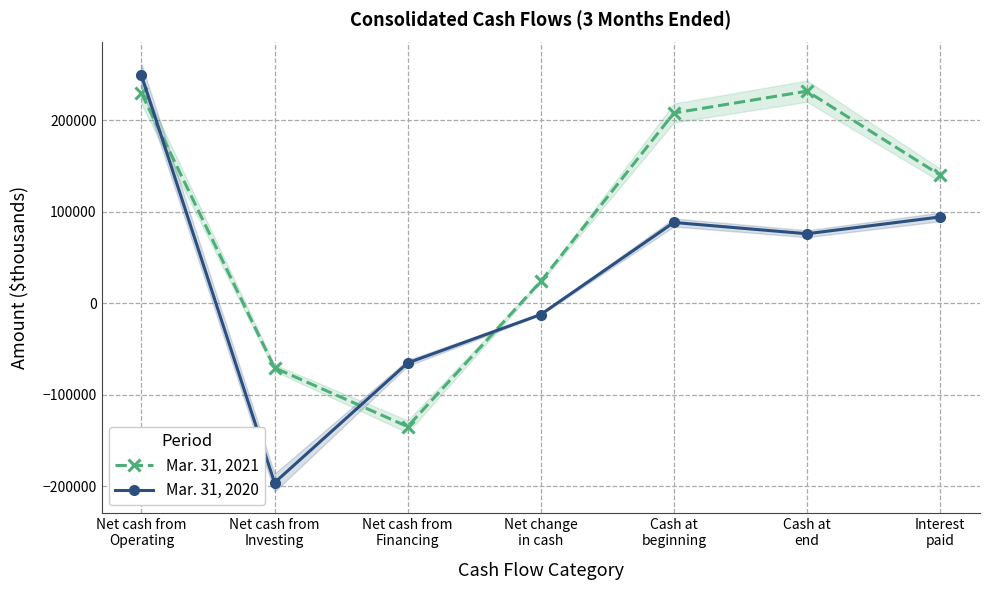

Reading left to right, extract all data points from this chart.

Mar. 31, 2021: Net cash from
Operating=229552	Net cash from
Investing=-70711	Net cash from
Financing=-134953	Net change
in cash=23888	Cash at
beginning=208023	Cash at
end=231911	Interest
paid=140199
Mar. 31, 2020: Net cash from
Operating=249303	Net cash from
Investing=-196317	Net cash from
Financing=-65344	Net change
in cash=-12358	Cash at
beginning=88322	Cash at
end=75964	Interest
paid=94343